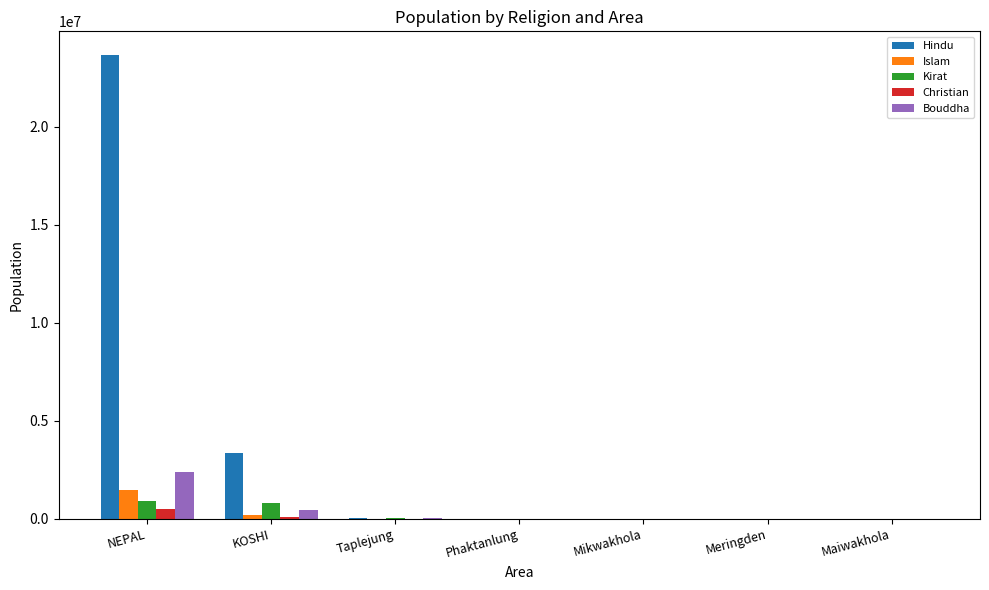

At which category is the sum across all series the highest?

NEPAL